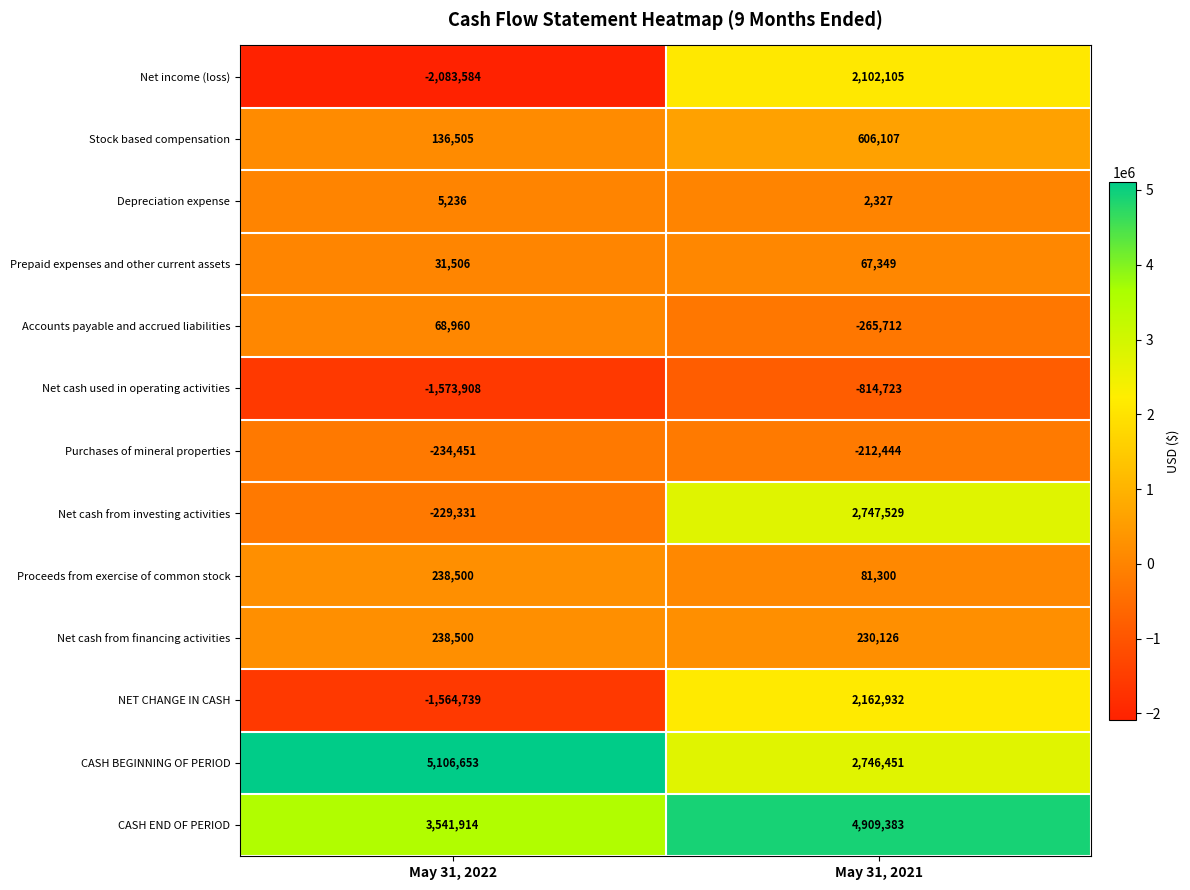

At May 31, 2021, list the series in order from smallest to largest.

Net cash used in operating activities, Accounts payable and accrued liabilities, Purchases of mineral properties, Depreciation expense, Prepaid expenses and other current assets, Proceeds from exercise of common stock, Net cash from financing activities, Stock based compensation, Net income (loss), NET CHANGE IN CASH, CASH BEGINNING OF PERIOD, Net cash from investing activities, CASH END OF PERIOD